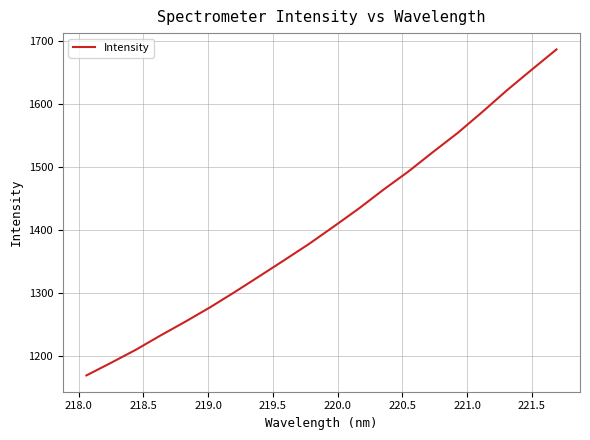

How many lines are shown in the chart?

1